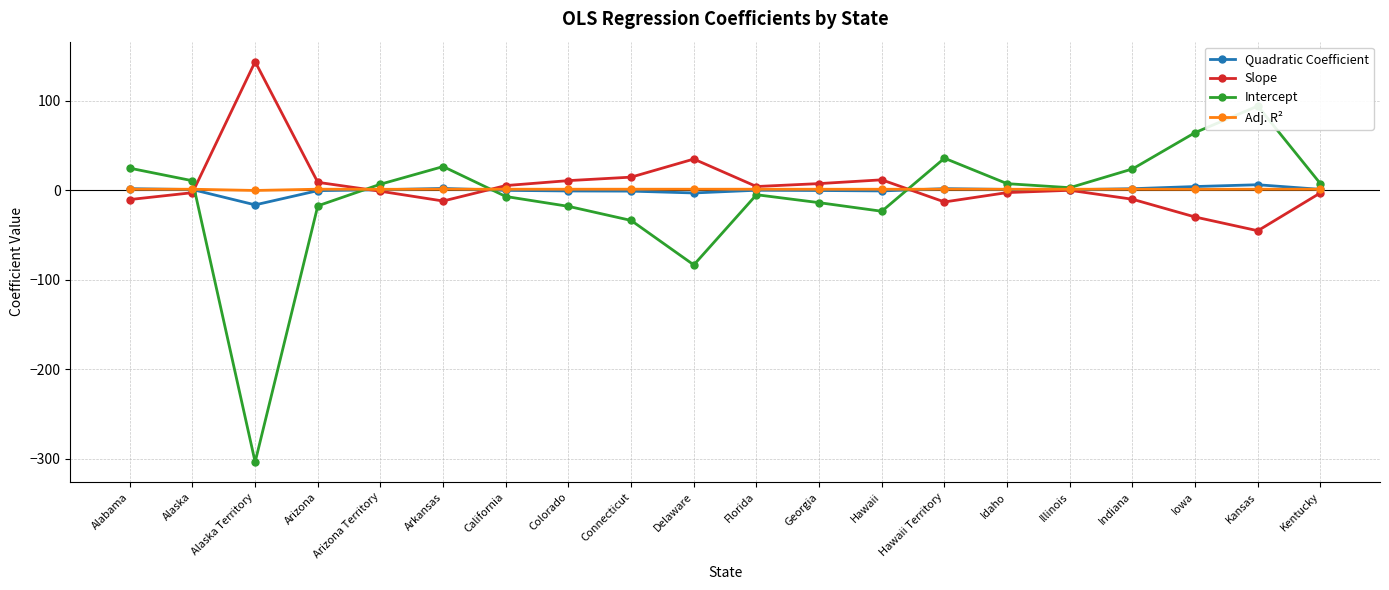

At how many categories does at least one series exceed -288?

20